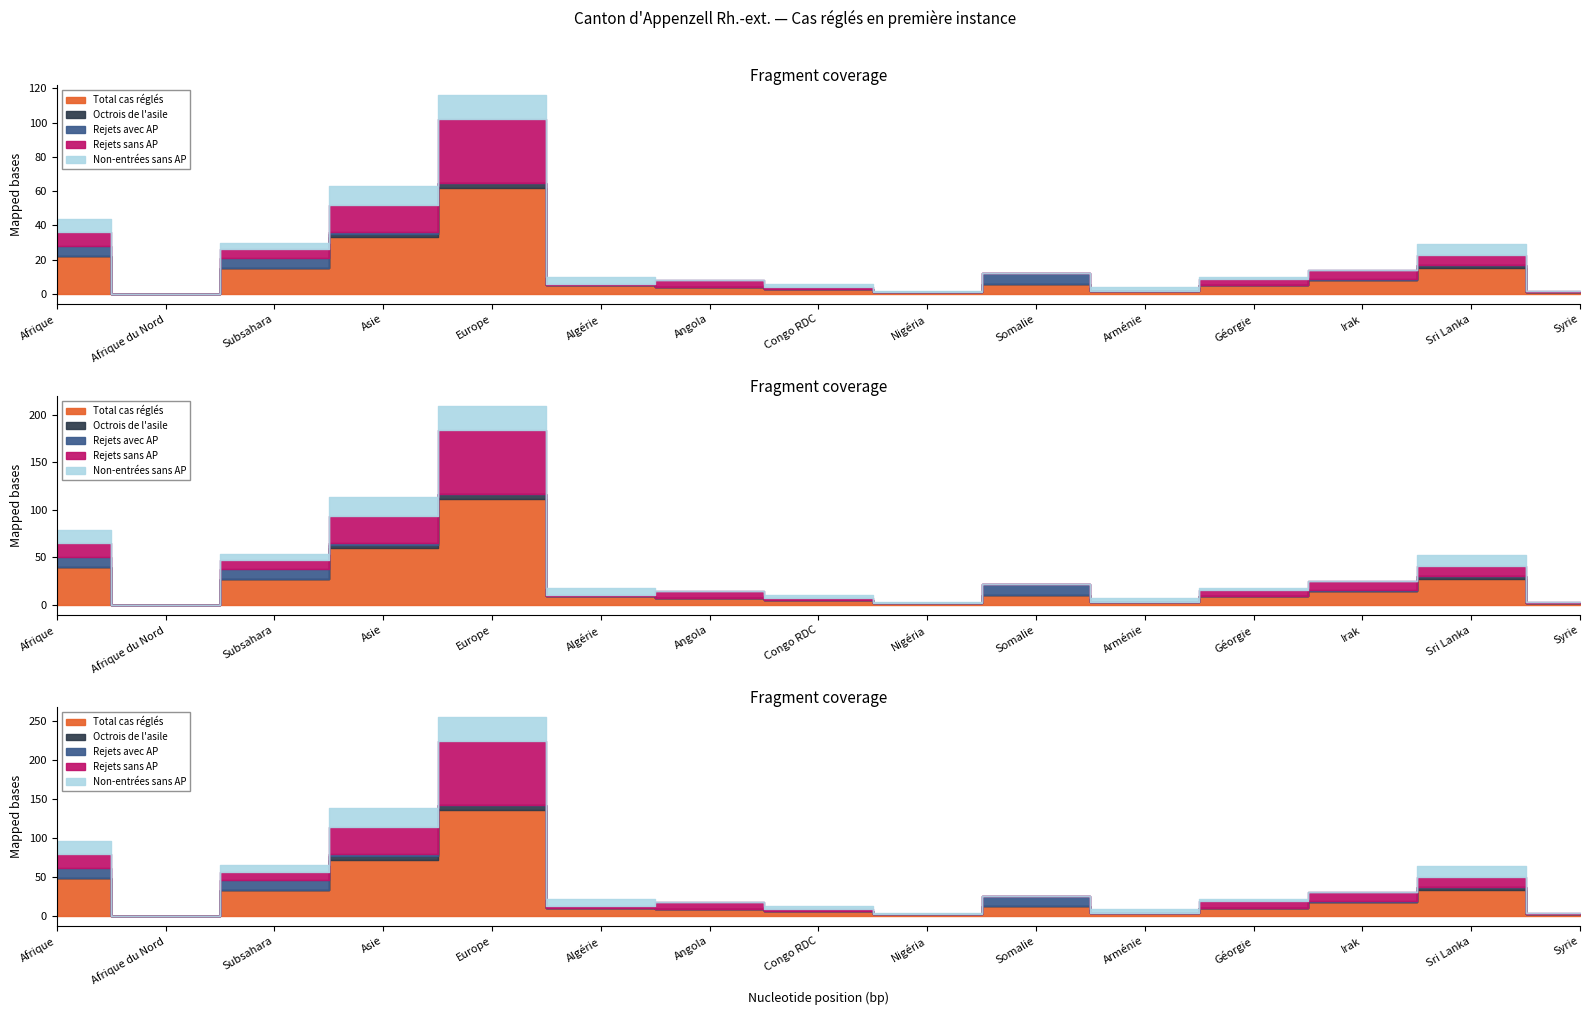

At which label does Total cas réglés reach its peak?

Europe